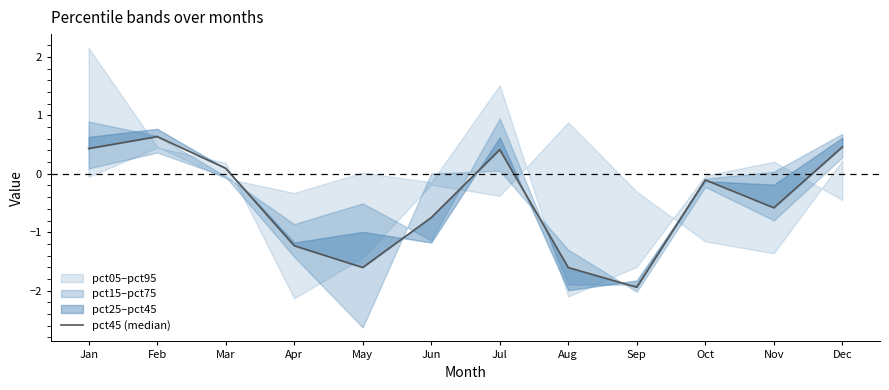

How many lines are shown in the chart?

1